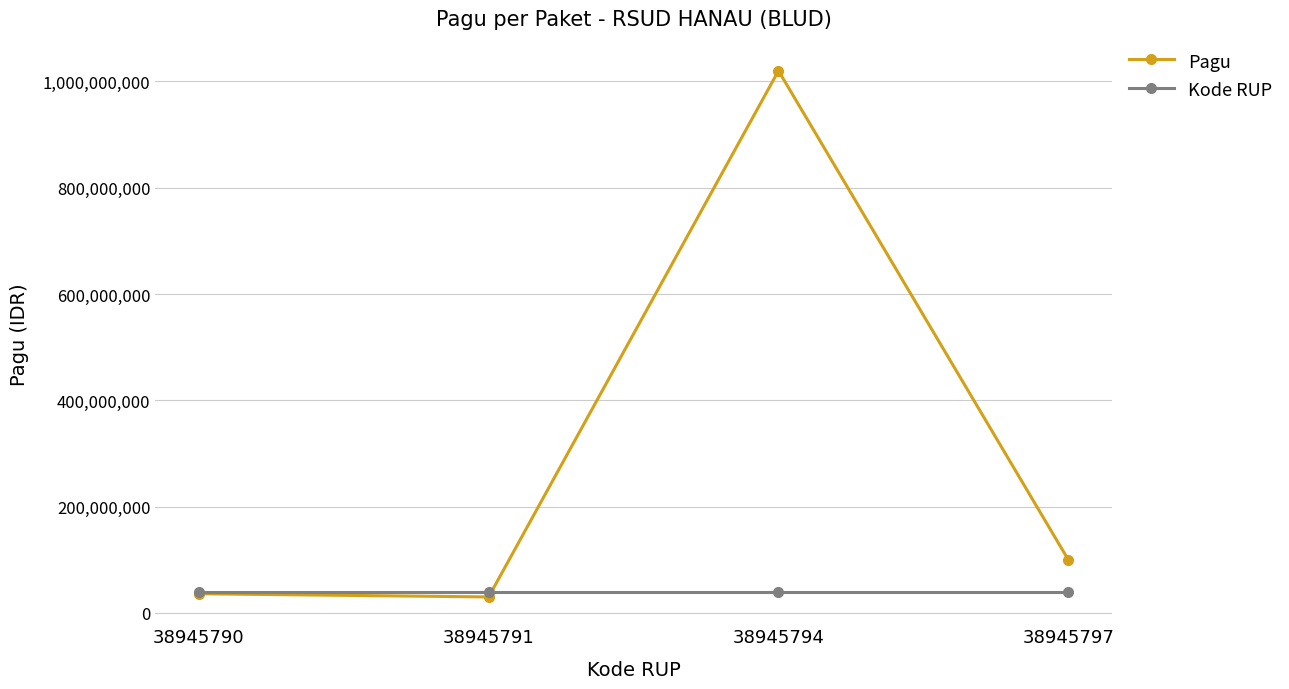

True or false: Pagu has a value of 30000000 at 38945791.

True